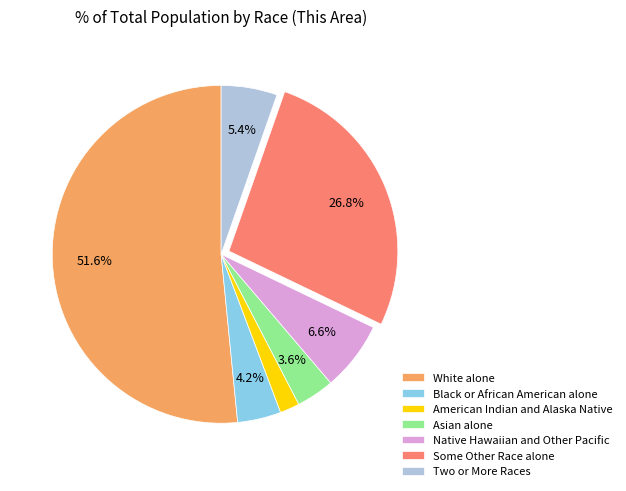

Does any single category account for the majority?

Yes